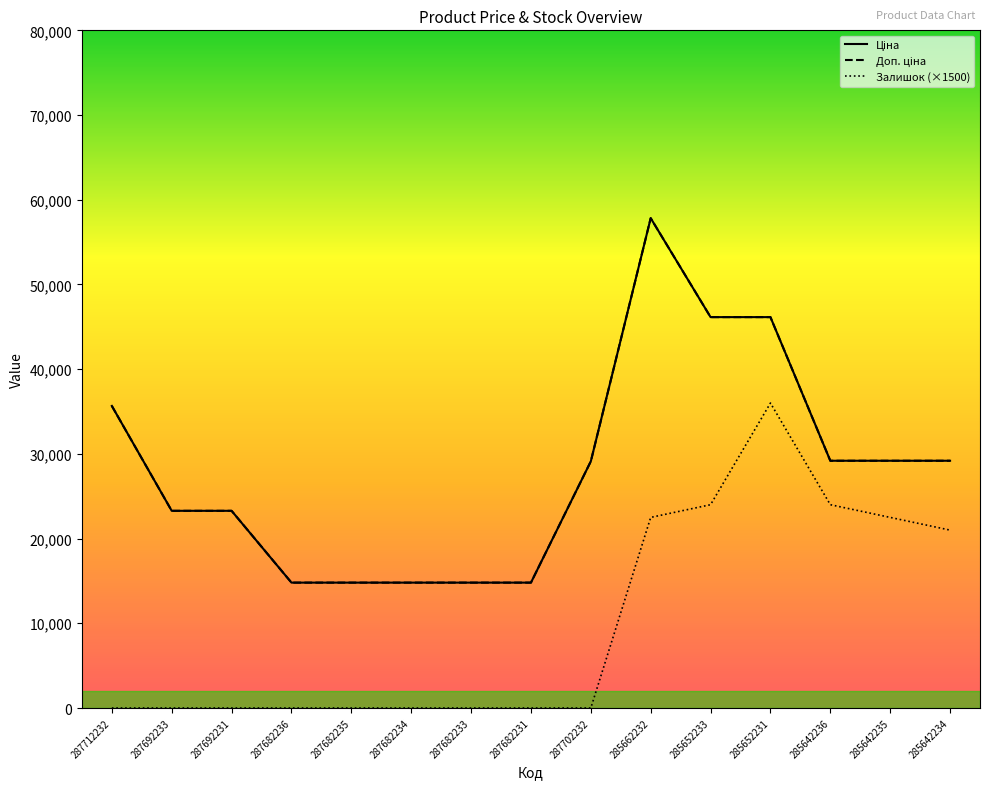

What is the sum of the Ціна values at 287682236 and 285642235?

43989.3